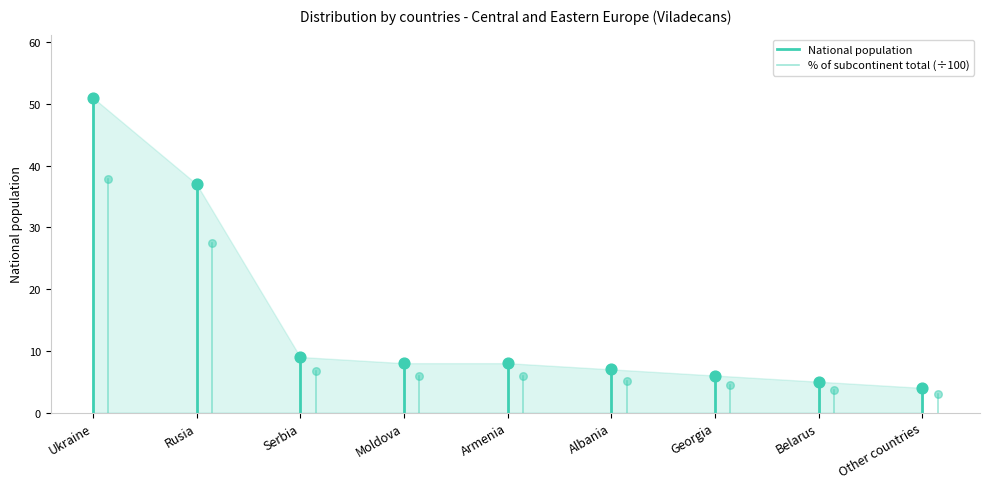

Is the value of % of subcontinent total (÷100) at Ukraine greater than the value of National population at Ukraine?

No